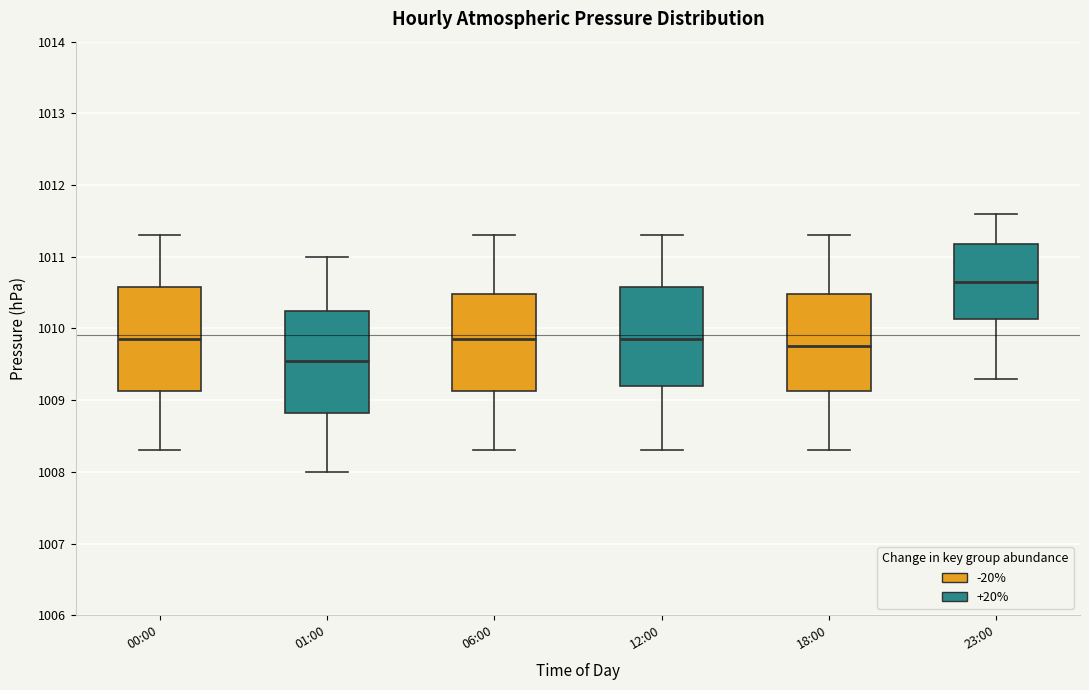

Reading left to right, read every box against the y-axis: the position of its median line, the range the box covers, and the ends of its whiskers. The values are not printed on the chart, so give them approximately, as read against the axis.

00:00: median 1009.9, box 1009.1 to 1010.6, whiskers 1008.3 to 1011.3
01:00: median 1009.6, box 1008.8 to 1010.3, whiskers 1008.0 to 1011.0
06:00: median 1009.9, box 1009.1 to 1010.5, whiskers 1008.3 to 1011.3
12:00: median 1009.9, box 1009.2 to 1010.6, whiskers 1008.3 to 1011.3
18:00: median 1009.8, box 1009.1 to 1010.5, whiskers 1008.3 to 1011.3
23:00: median 1010.7, box 1010.1 to 1011.2, whiskers 1009.3 to 1011.6